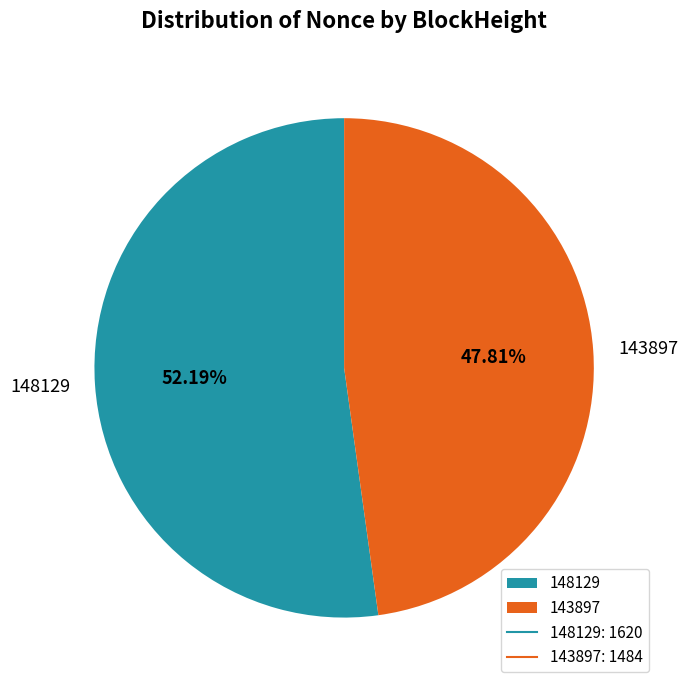

How many slices are in this pie chart?

2